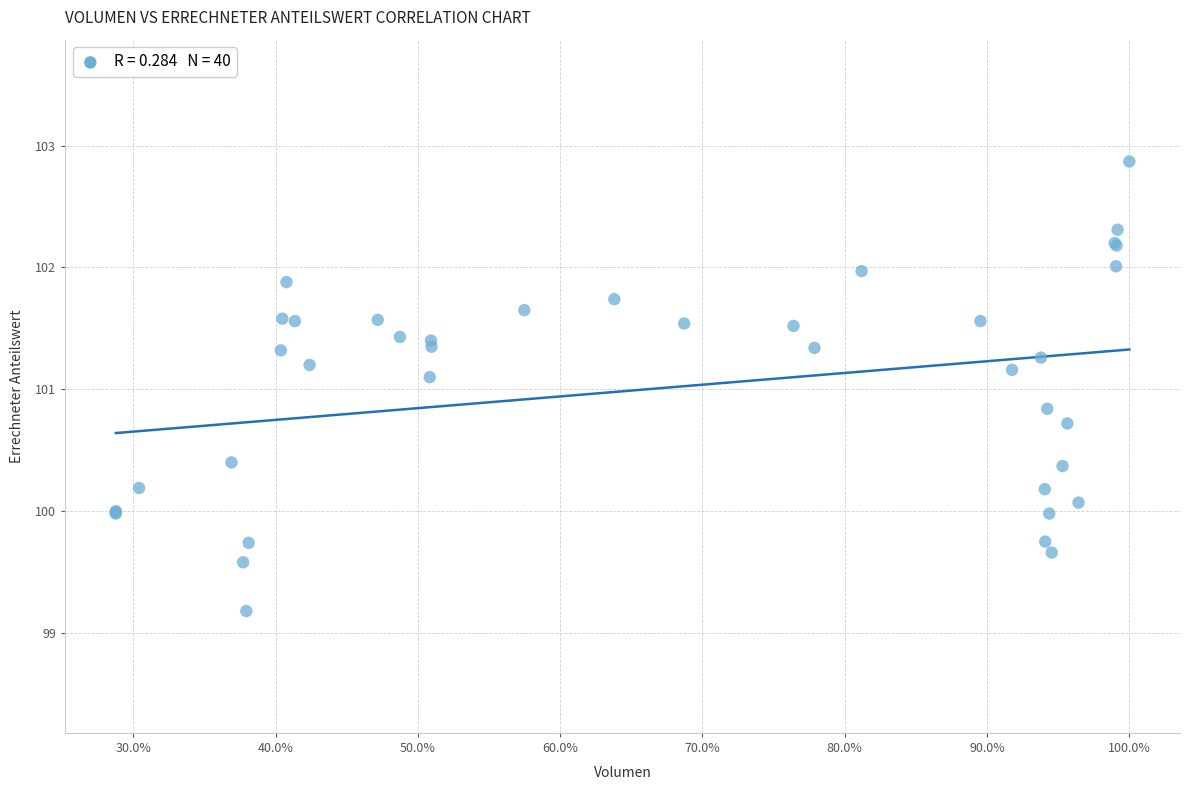

What Y value in the scatter plot is closest to 101?

101.1